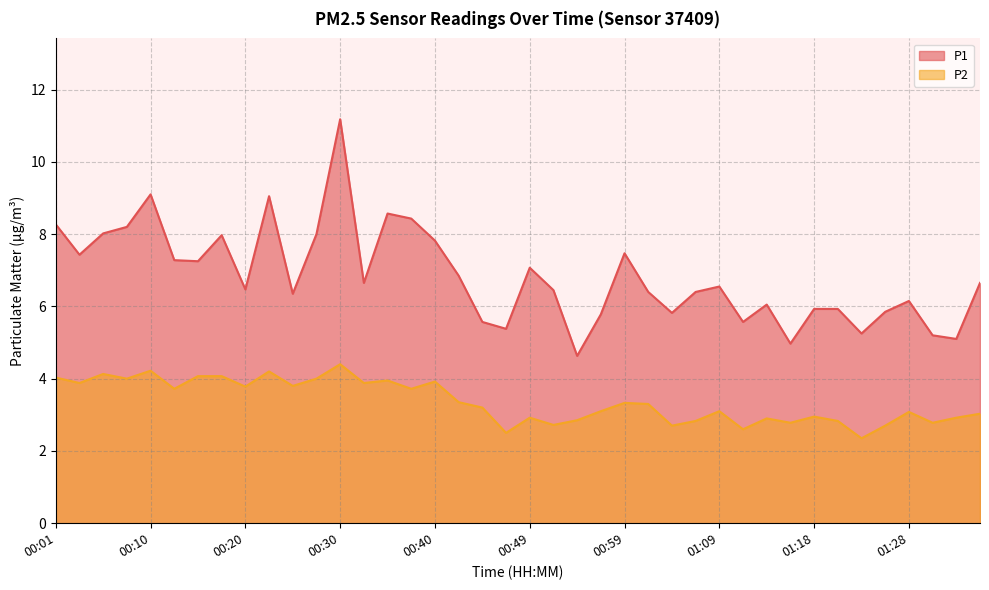

At how many categories does at least one series exceed 5?

38